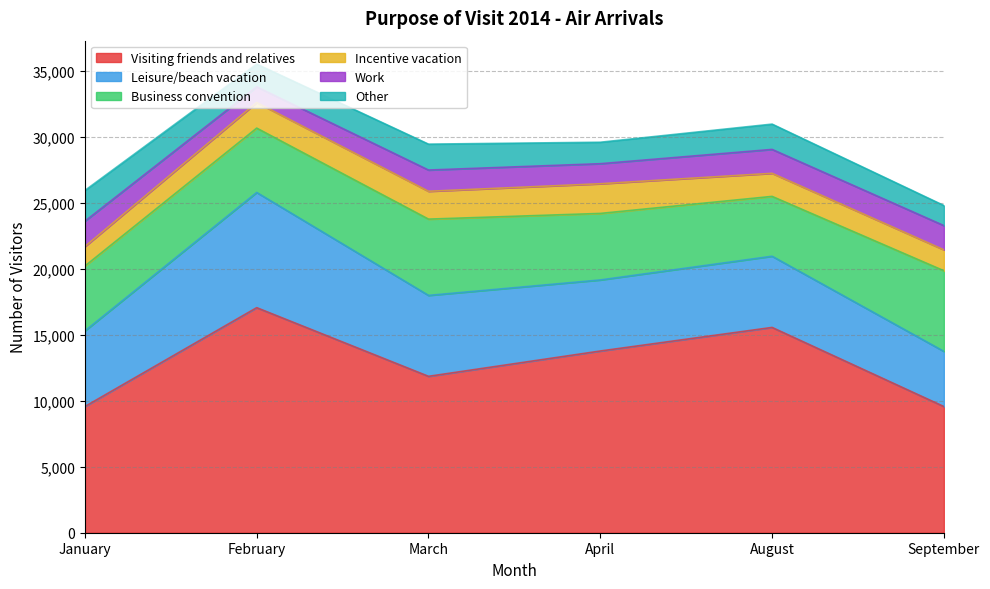

Count the number of categories in the chart.

6